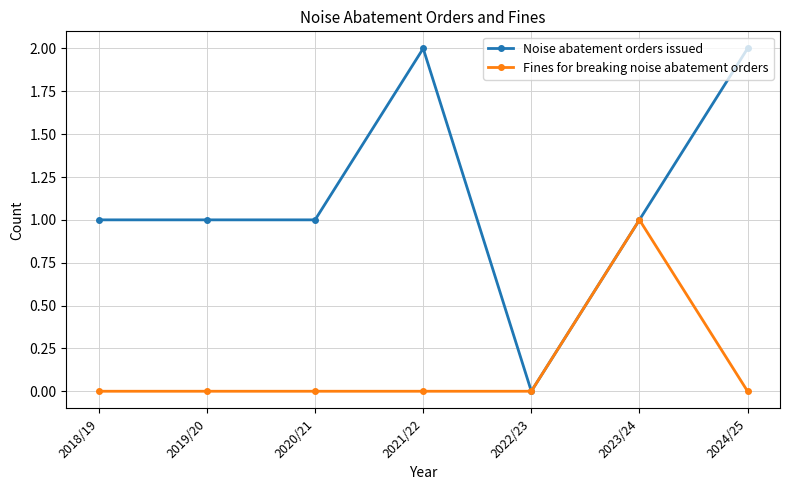

What is the label of the 6th point from the right?

2019/20